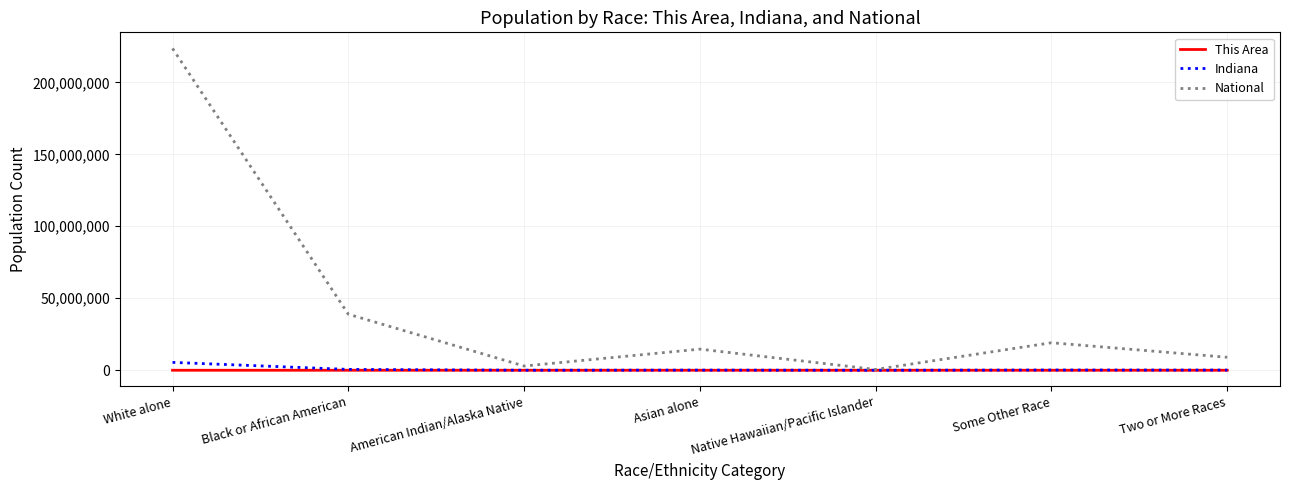

Which series has the largest range (max minus min)?

National